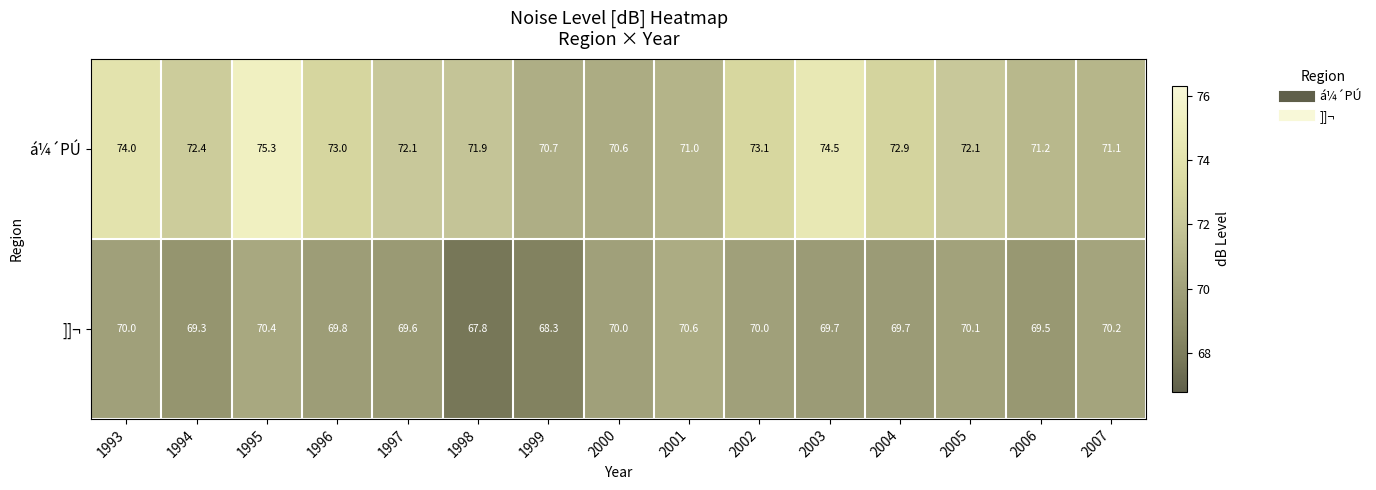

What is the difference between the highest and lowest values at 2001?

0.4